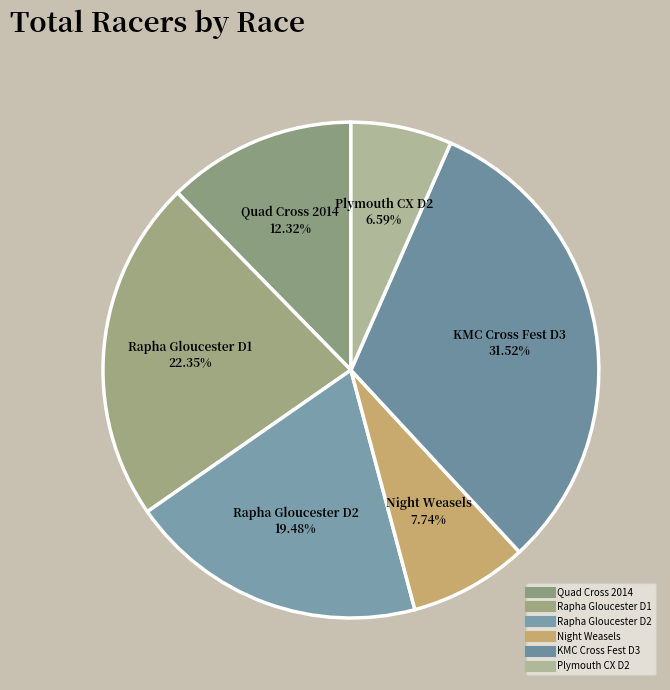

Count the number of slices in the pie.

6